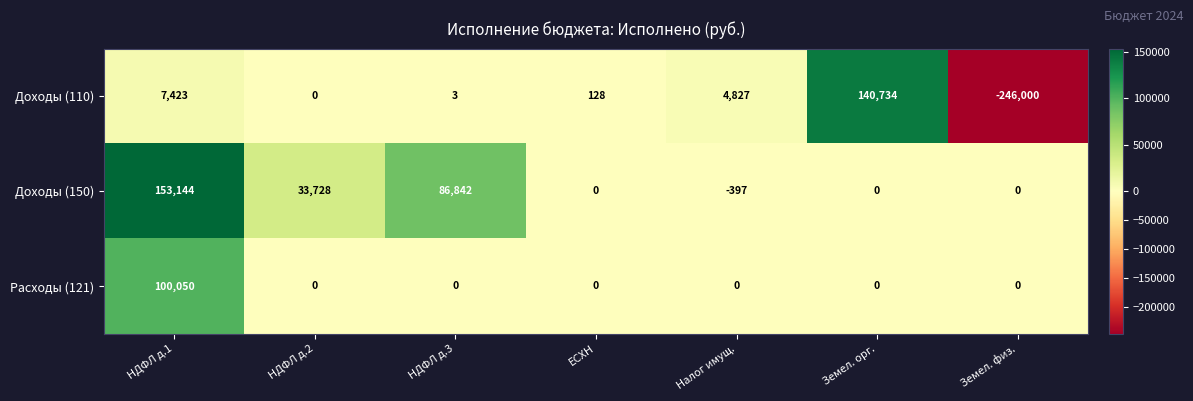

List the series in order of their peak value, lowest first.

Расходы (121), Доходы (110), Доходы (150)